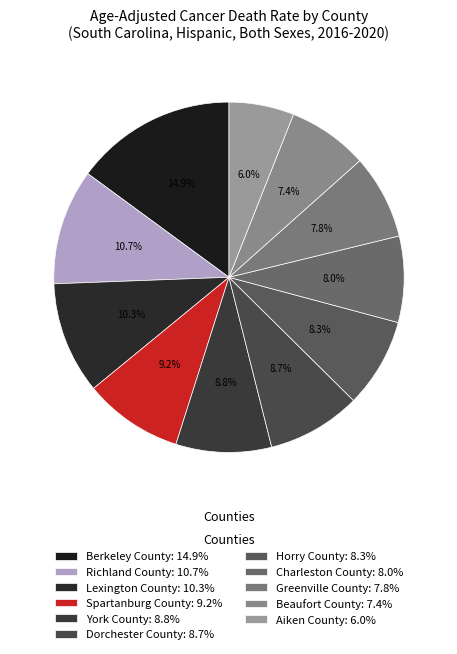

To the nearest percent, what is the combined percentage of Beaufort County and Lexington County?

18%